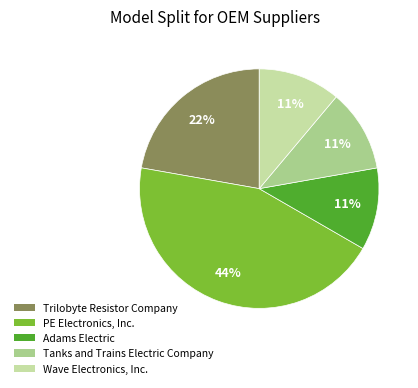

To the nearest percent, what is the combined percentage of PE Electronics, Inc. and Trilobyte Resistor Company?

67%